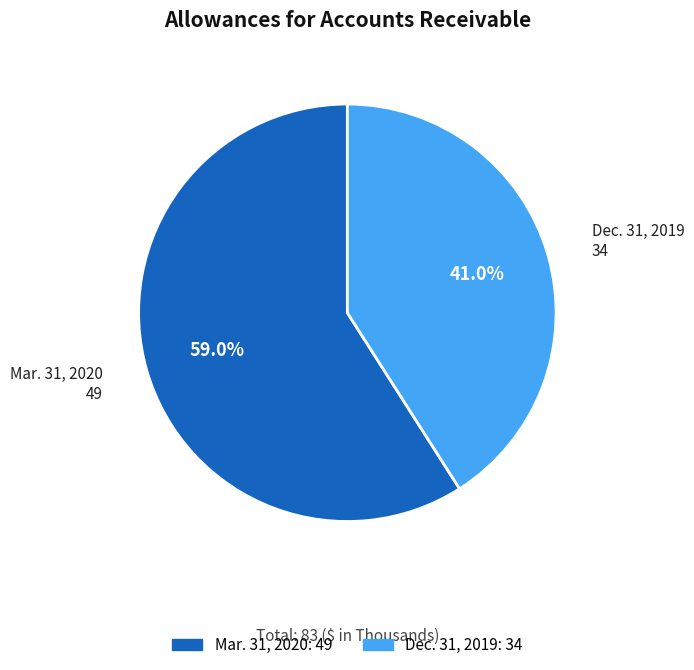

To the nearest percent, what is the average slice percentage?

50%